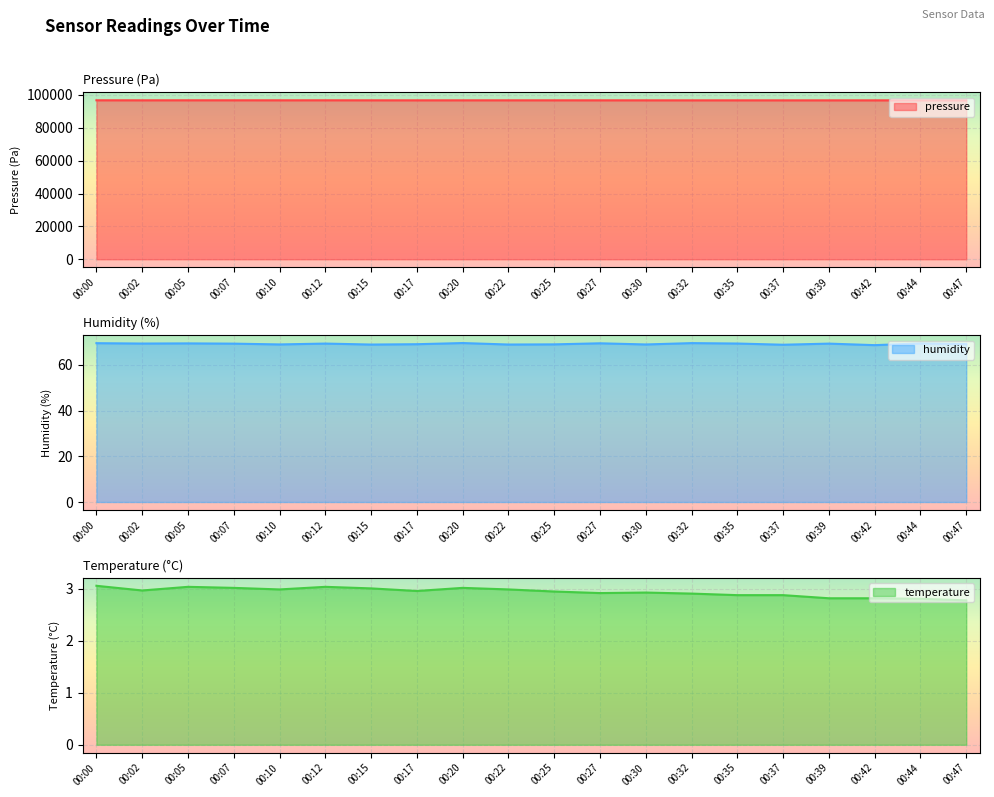

True or false: pressure has a value of 30488.5 at 00:07.

False